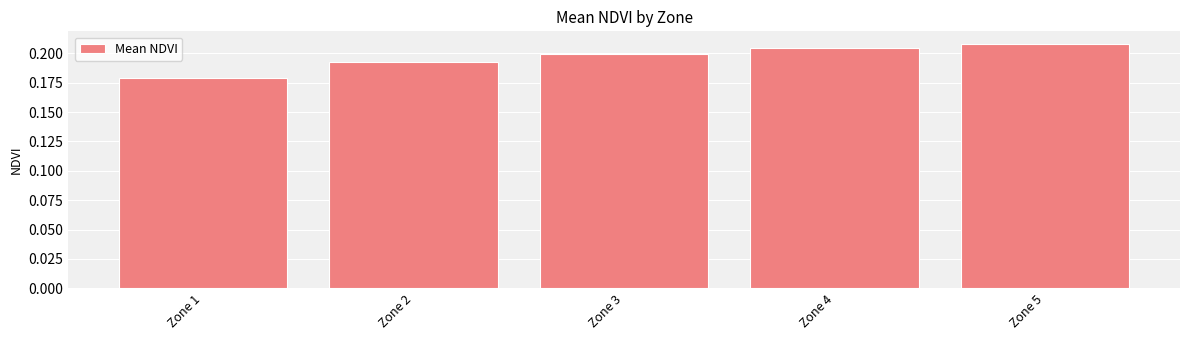

Count the values in the range 0 to 1.

5